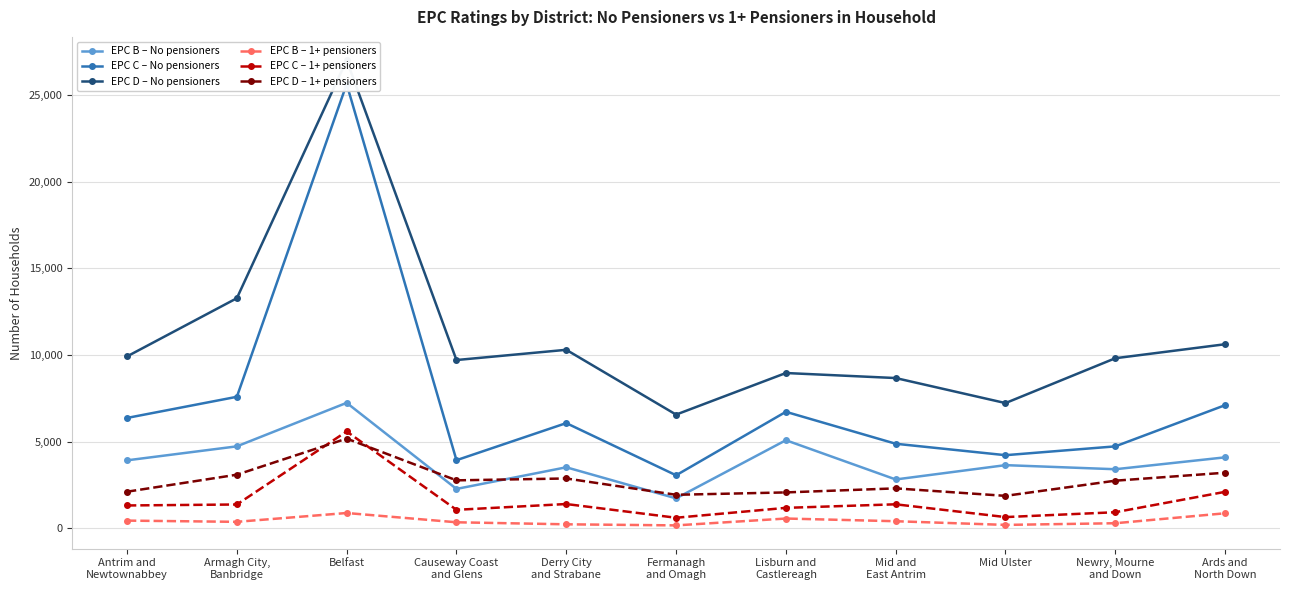

What is the label of the 5th point from the left?

Derry City
and Strabane